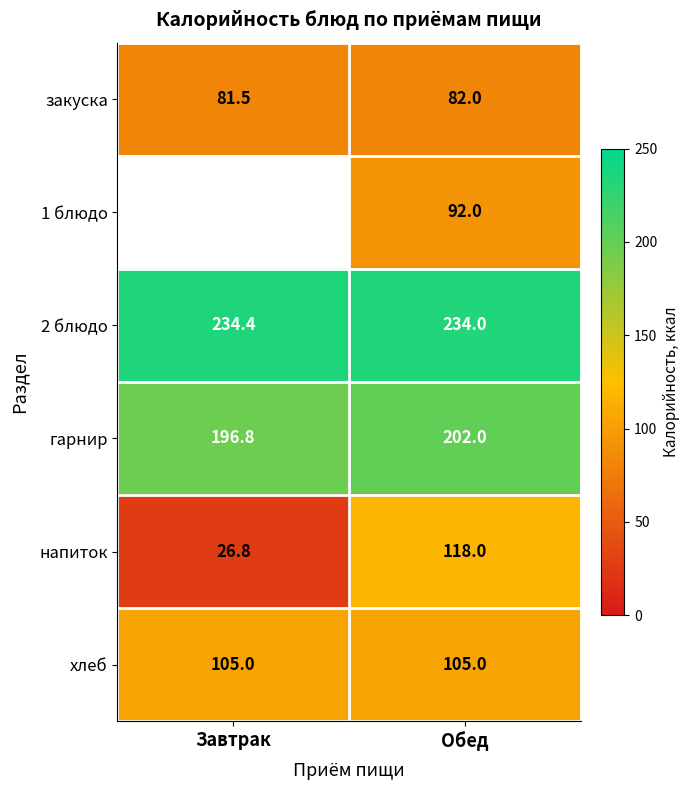

At which label is 2 блюдо closest to 234?

Обед